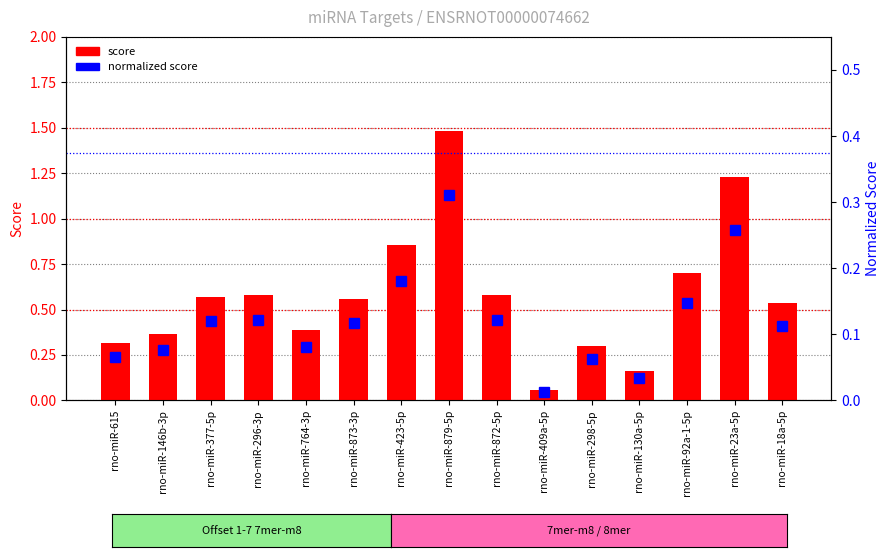

Reading left to right, transcribe all the data shown in this chart.

score: 0.3	0.4	0.6	0.6	0.4	0.6	0.9	1.5	0.6	0.1	0.3	0.2	0.7	1.2	0.5
normalized score: 0.1	0.1	0.1	0.1	0.1	0.1	0.2	0.3	0.1	0.0	0.1	0.0	0.1	0.3	0.1